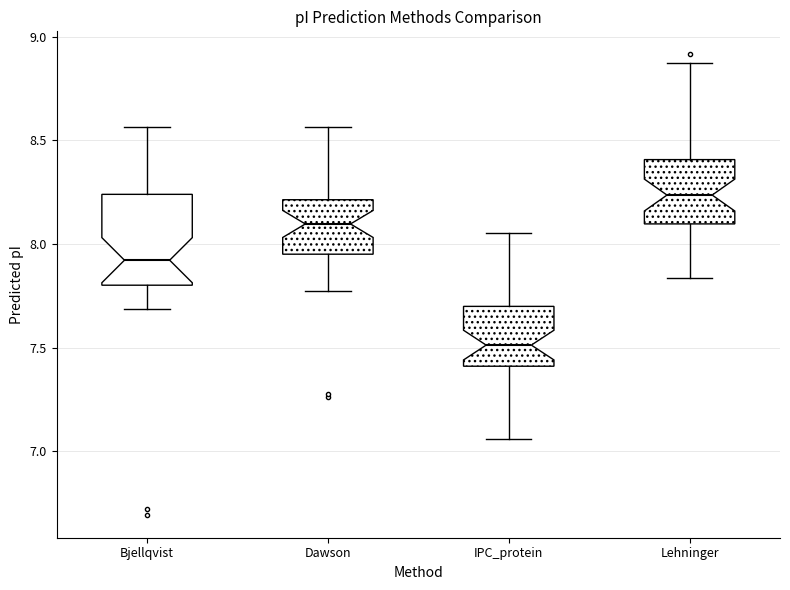

Reading left to right, transcribe this box plot: for each box, give where its median line is, the range the box spans, and where its two whiskers end, as read against the y-axis. The values are not printed on the chart, so give them approximately, as read against the axis.

Bjellqvist: median 7.90, box 7.80 to 8.25, whiskers 7.70 to 8.55
Dawson: median 8.10, box 7.95 to 8.20, whiskers 7.80 to 8.55
IPC_protein: median 7.50, box 7.40 to 7.70, whiskers 7.05 to 8.05
Lehninger: median 8.25, box 8.10 to 8.40, whiskers 7.85 to 8.85